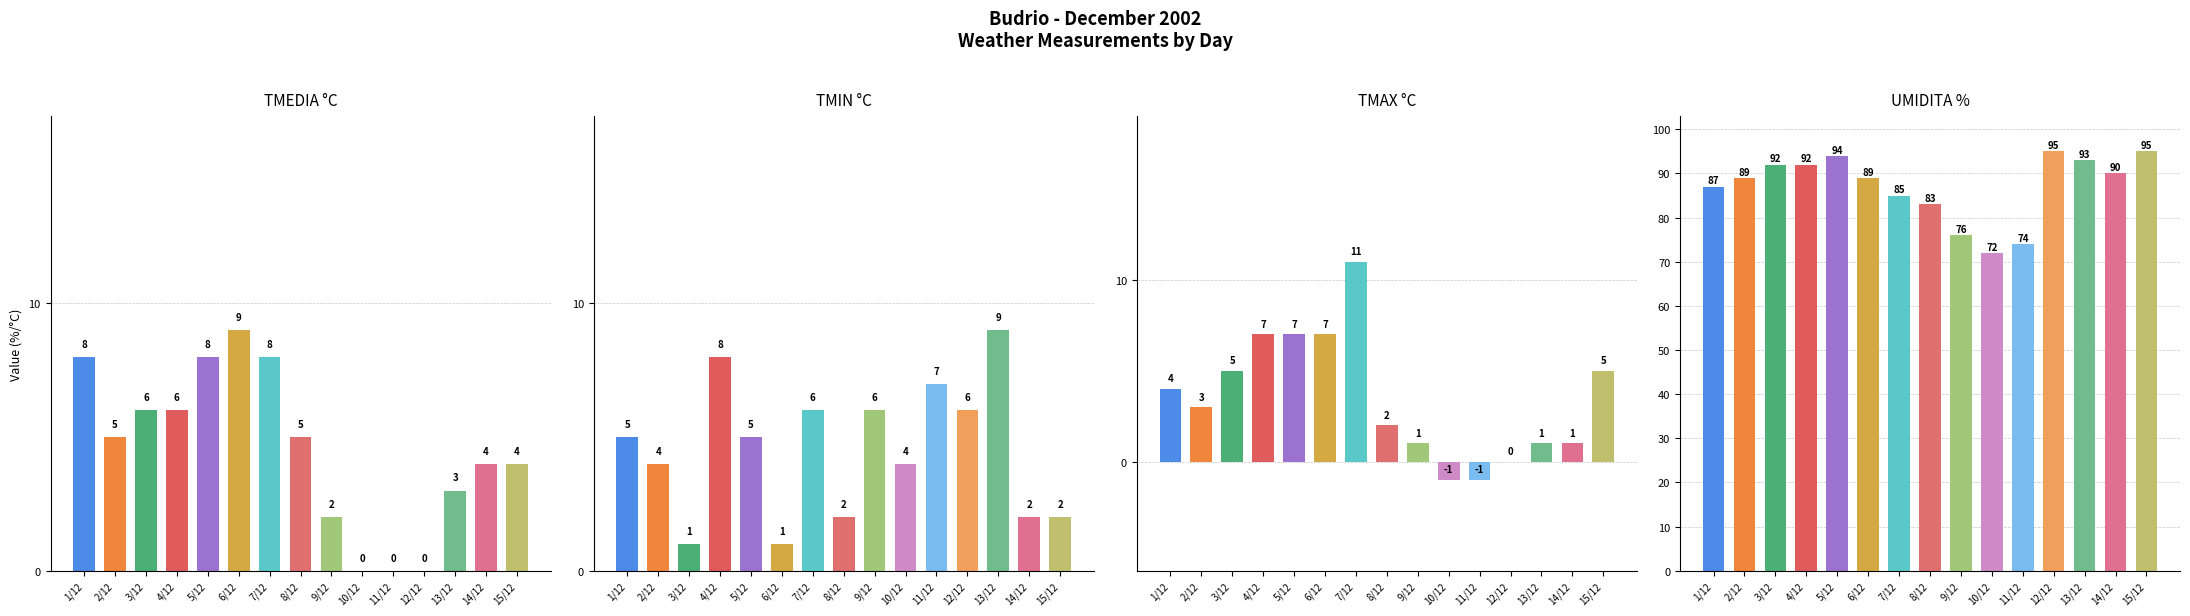

At 13/12, list the series in order from smallest to largest.

TMAX °C, TMEDIA °C, TMIN °C, UMIDITA %